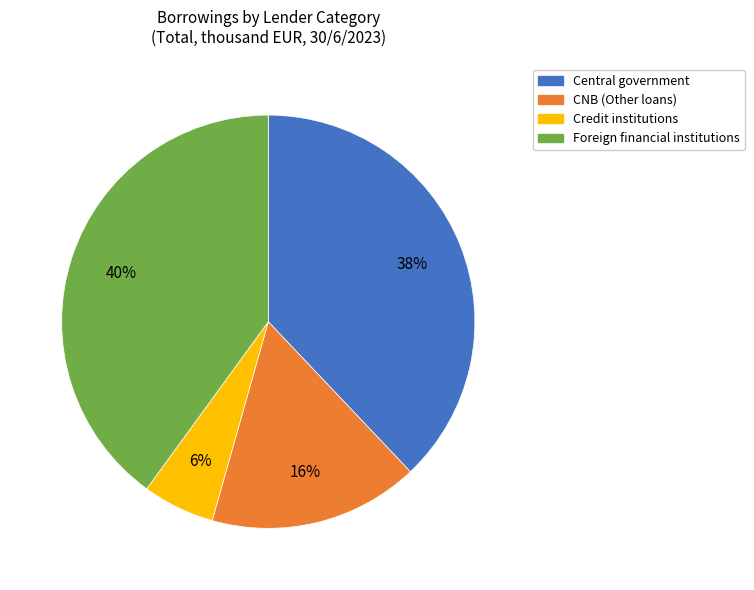

Is it true that Credit institutions is 6% of the pie?

True